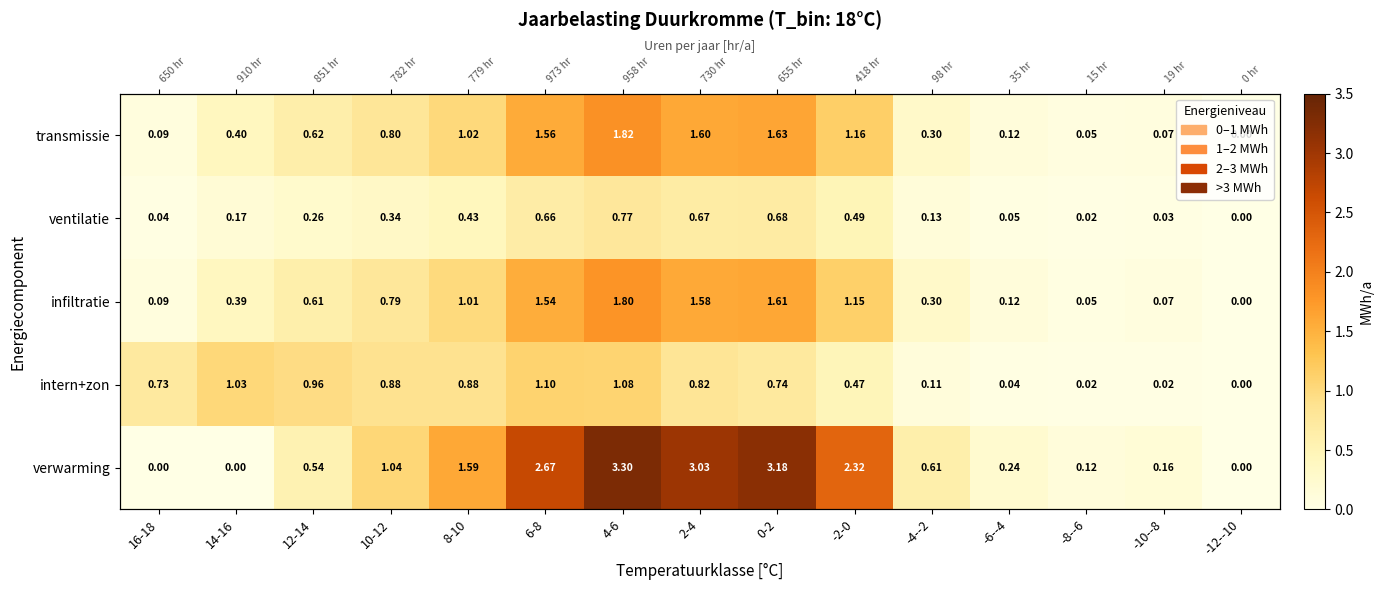

What is the difference between the transmissie values at 2-4 and -6--4?

1.5